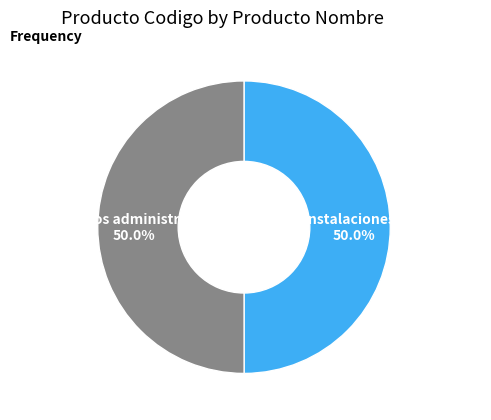

How many slices are in this pie chart?

2